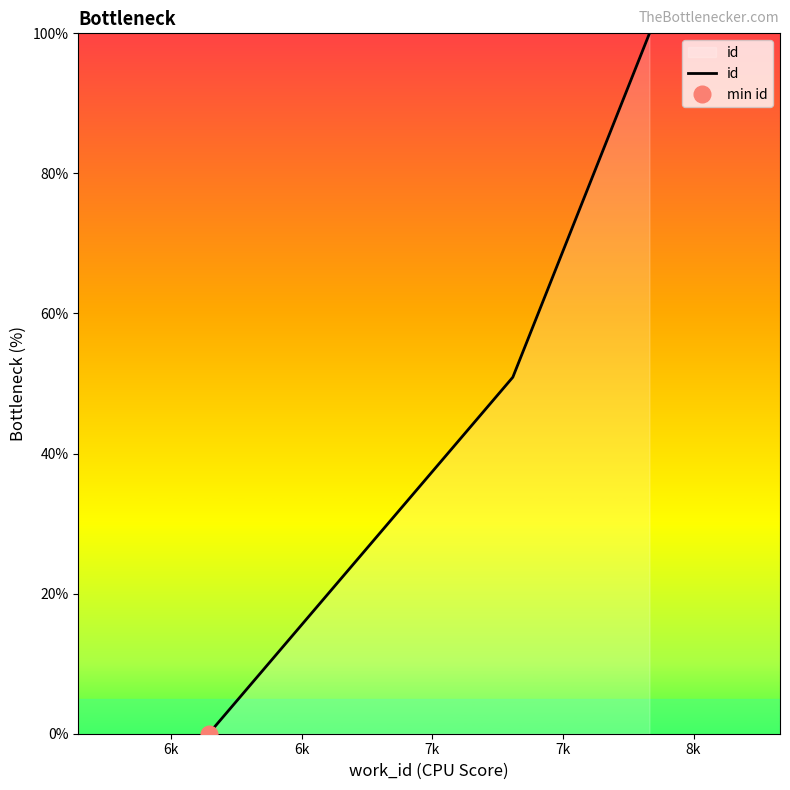

True or false: the data has more than 1 interior local peaks.

False